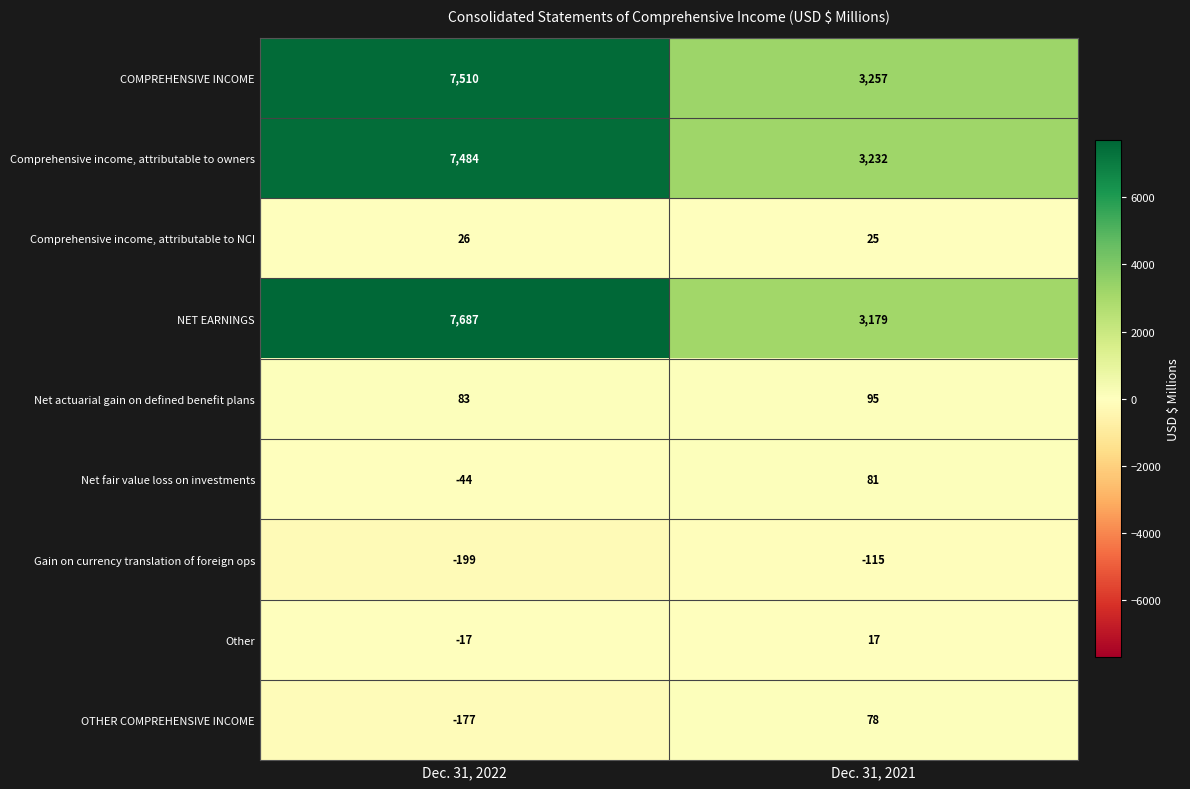

Rank the series by their maximum value, from highest to lowest.

NET EARNINGS, COMPREHENSIVE INCOME, Comprehensive income, attributable to owners, Net actuarial gain on defined benefit plans, Net fair value loss on investments, OTHER COMPREHENSIVE INCOME, Comprehensive income, attributable to NCI, Other, Gain on currency translation of foreign ops